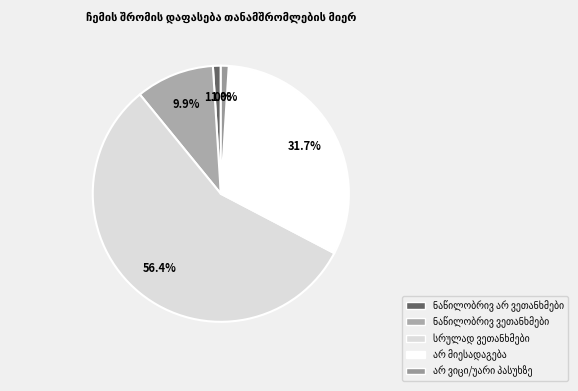

Does any single category account for the majority?

Yes